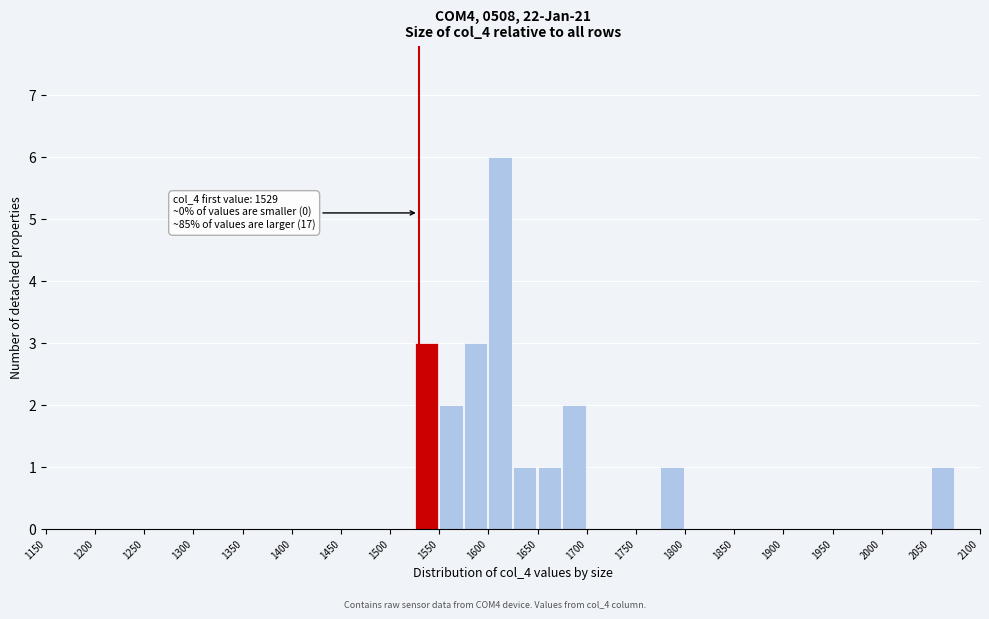

Over which range of the x-axis is the bar tallest?

1600 to 1625